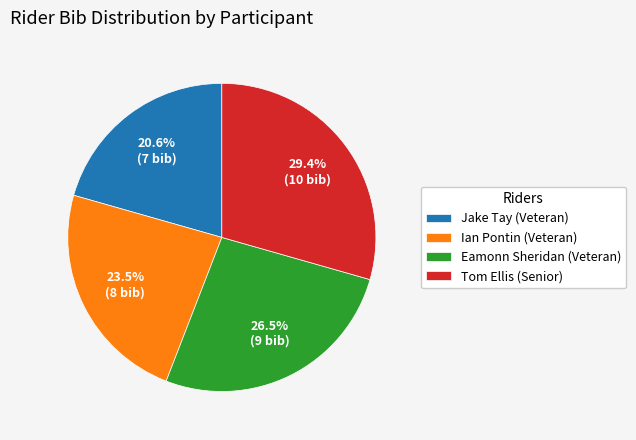

How many slices are in this pie chart?

4